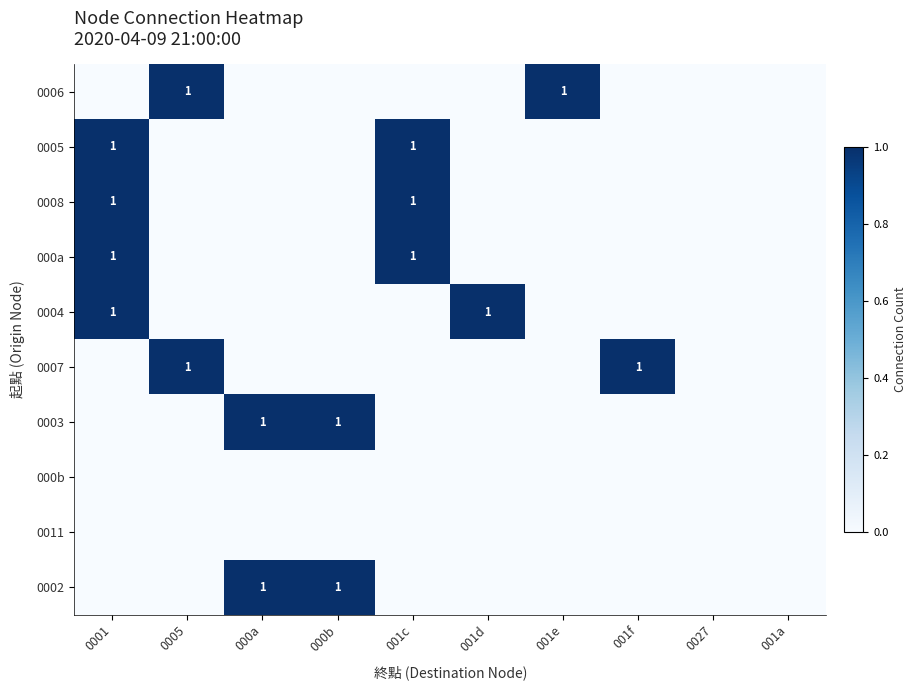

The 0006 series shows 1 at 001e. True or false?

True